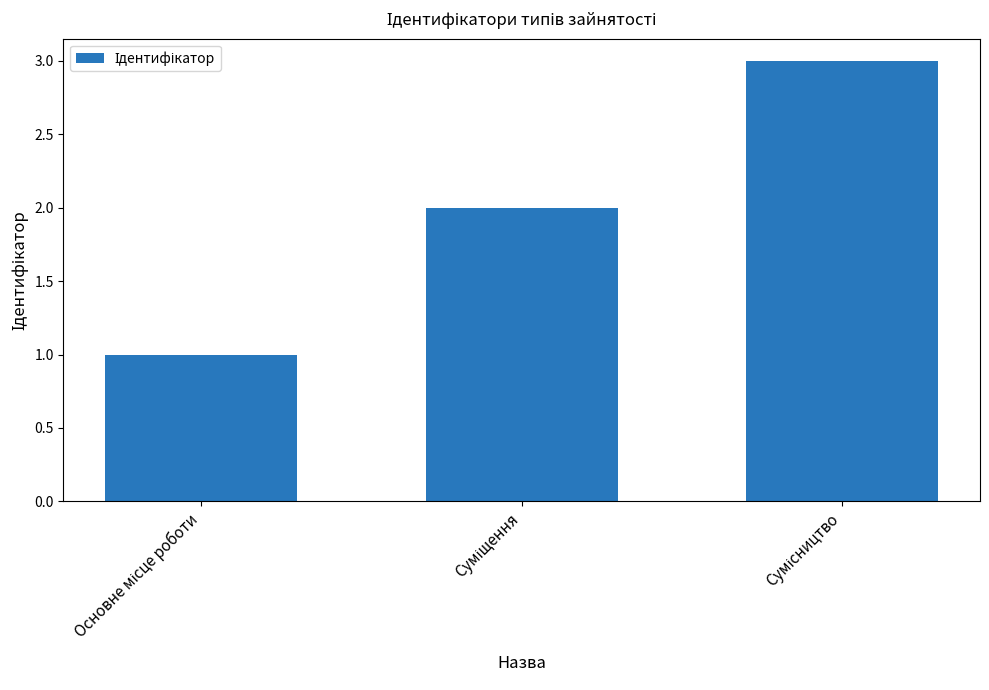

What is the difference between the second highest and minimum values?

1